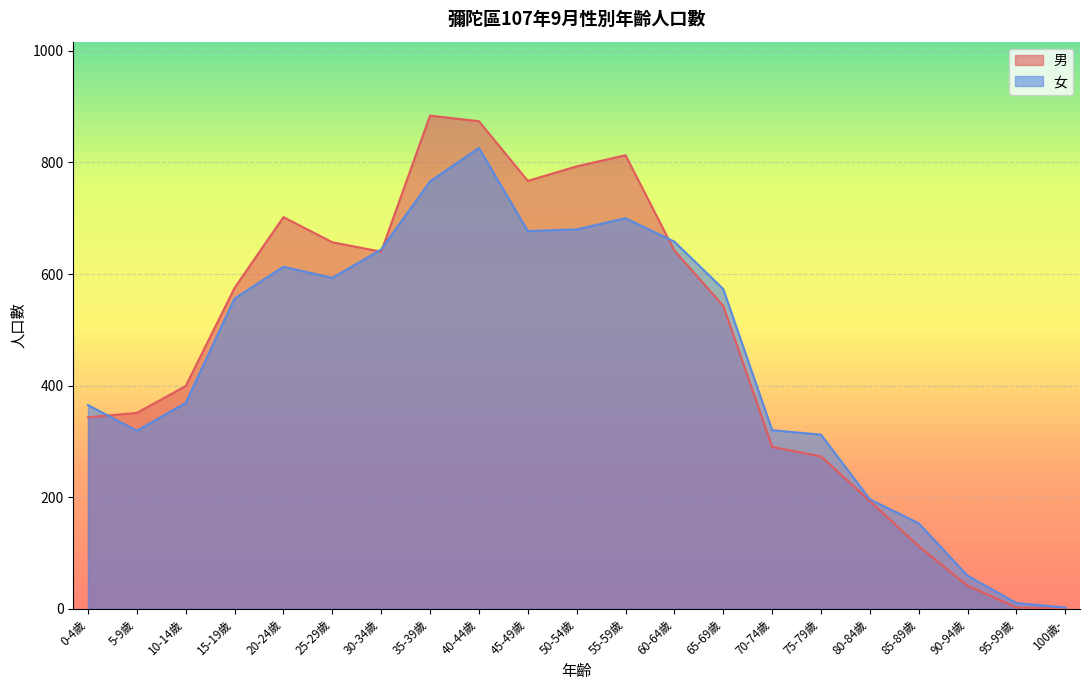

Is the value of 女 at 60-64歲 greater than the value of 男 at 15-19歲?

Yes